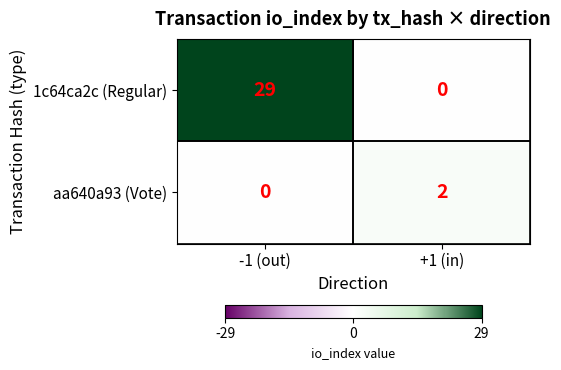

Which category has the highest value in the aa640a93 (Vote) series?

+1 (in)